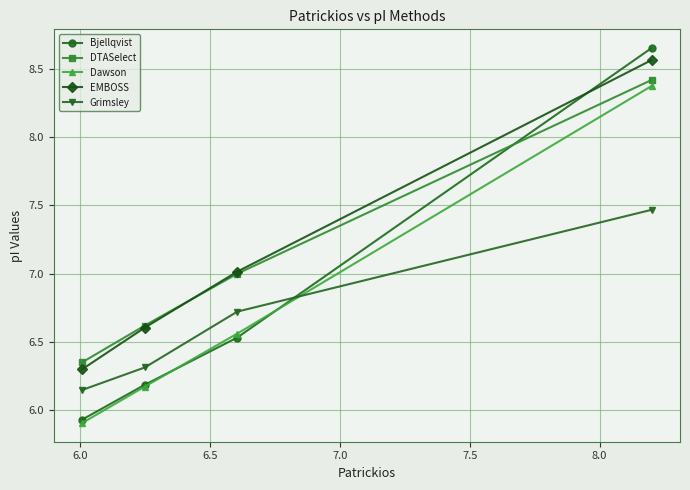

What is the value of the Grimsley point at the 3rd from the left?

6.7